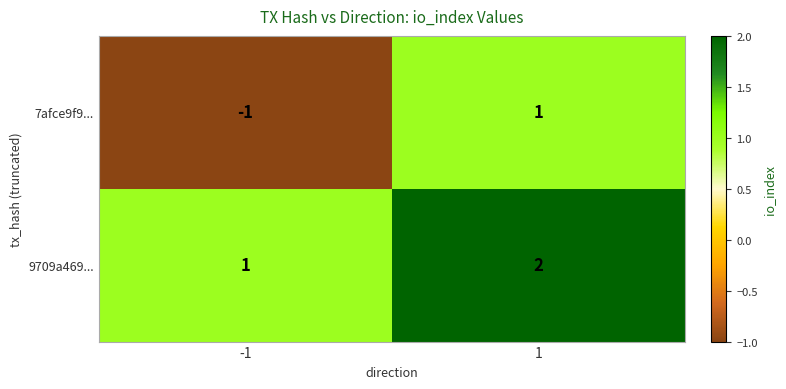

Reading left to right, extract all data points from this chart.

7afce9f9...: -1	1
9709a469...: 1	2